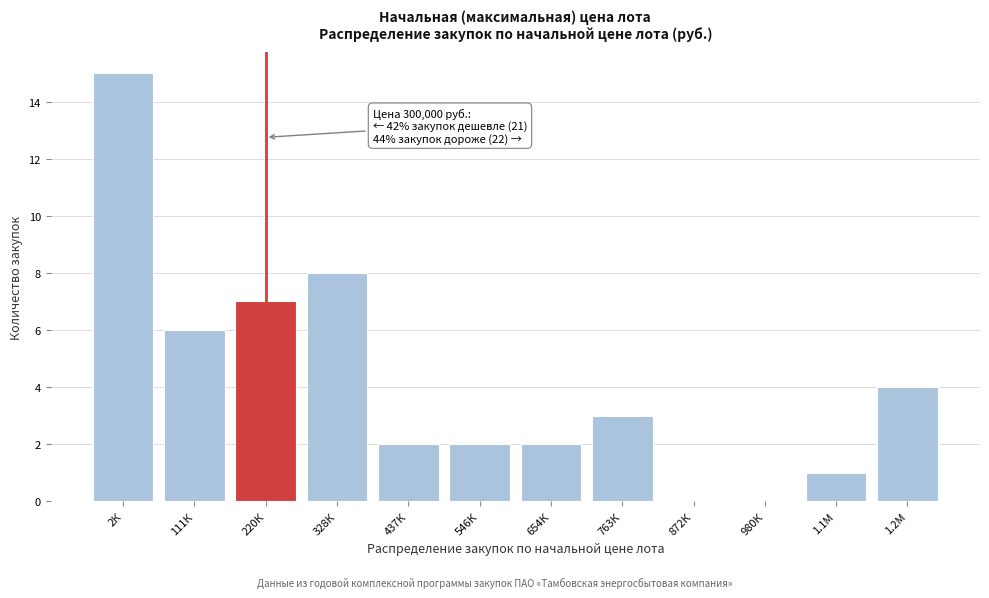

Reading left to right, extract all data points from this chart.

2К=15	111К=6	220К=7	328К=8	437К=2	546К=2	654К=2	763К=3	872К=0	980К=0	1.1М=1	1.2М=4